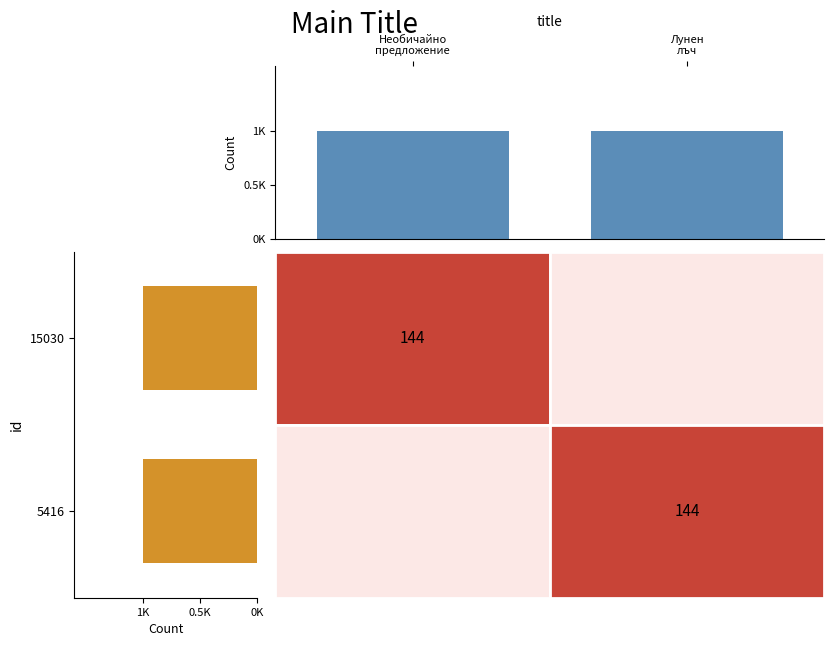

Count the number of categories in the chart.

2